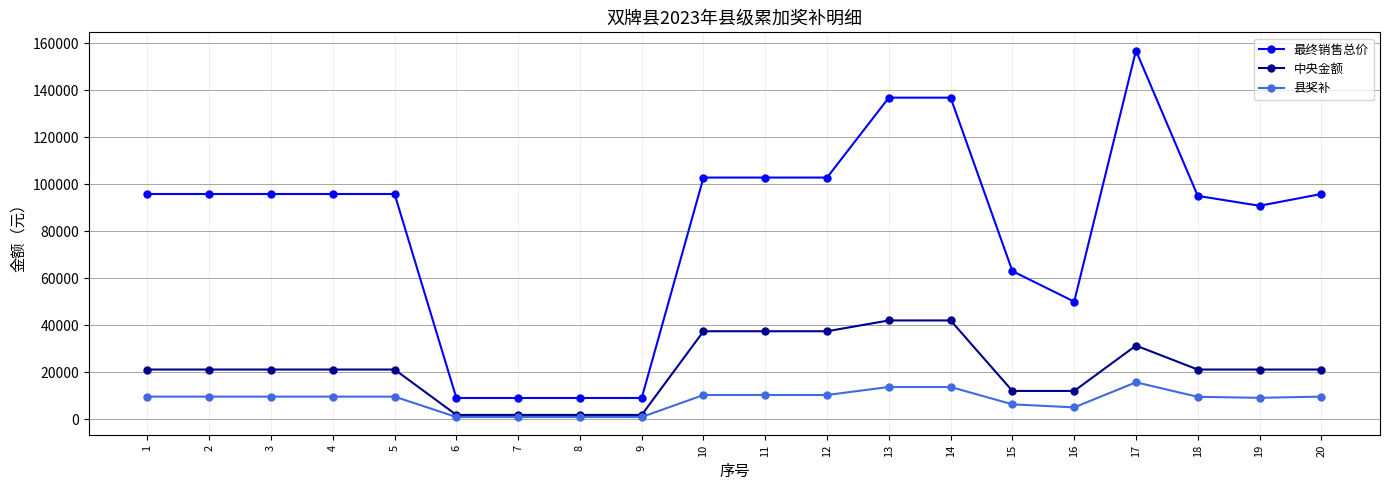

Is this an area chart (filled region under the line)?

No